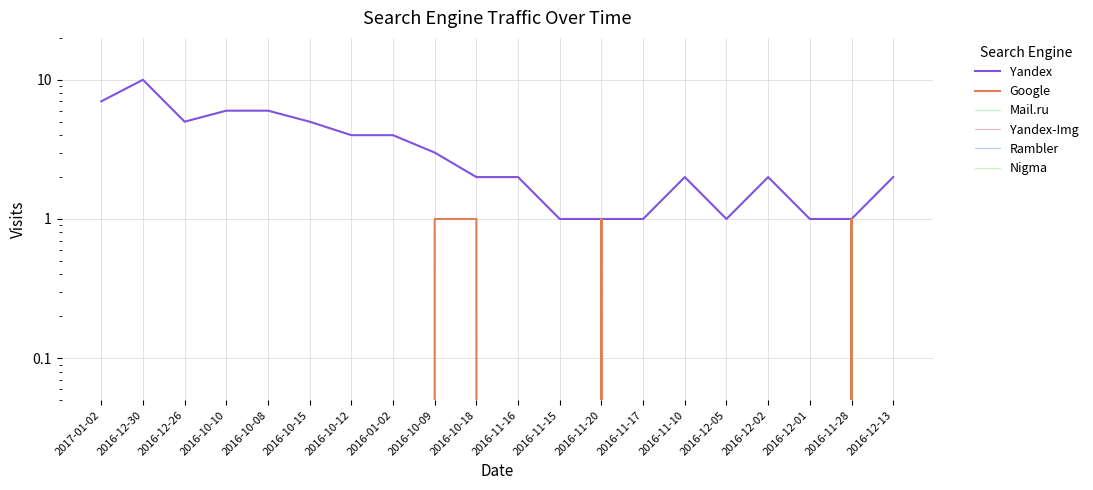

Reading left to right, transcribe all the data shown in this chart.

Yandex: 7	10	5	6	6	5	4	4	3	2	2	1	1	1	2	1	2	1	1	2
Google: 0	0	0	0	0	0	0	0	1	1	0	0	1	0	0	0	0	0	1	0
Mail.ru: 0	0	0	0	0	0	0	0	0	0	0	0	0	0	0	0	0	0	0	0
Yandex-Img: 0	0	0	0	0	0	0	0	0	0	0	0	0	0	0	0	0	0	0	0
Rambler: 0	0	0	0	0	0	0	0	0	0	0	0	0	0	0	0	0	0	0	0
Nigma: 0	0	0	0	0	0	0	0	0	0	0	0	0	0	0	0	0	0	0	0